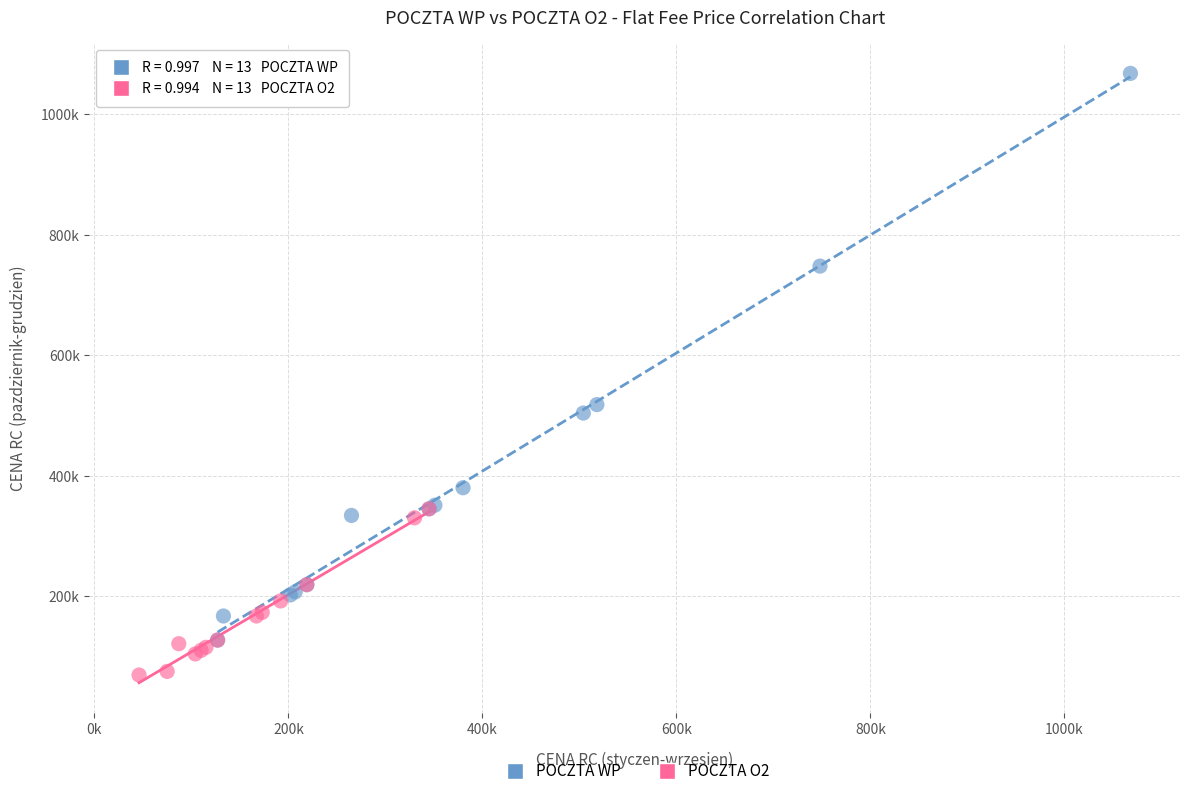

What are all the series names shown in the legend?

POCZTA WP, POCZTA O2